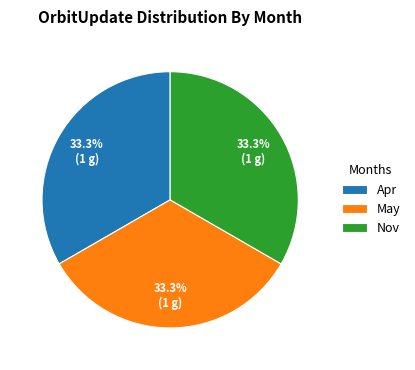

To the nearest percent, what is the difference between the largest and smallest slice percentages?

0%